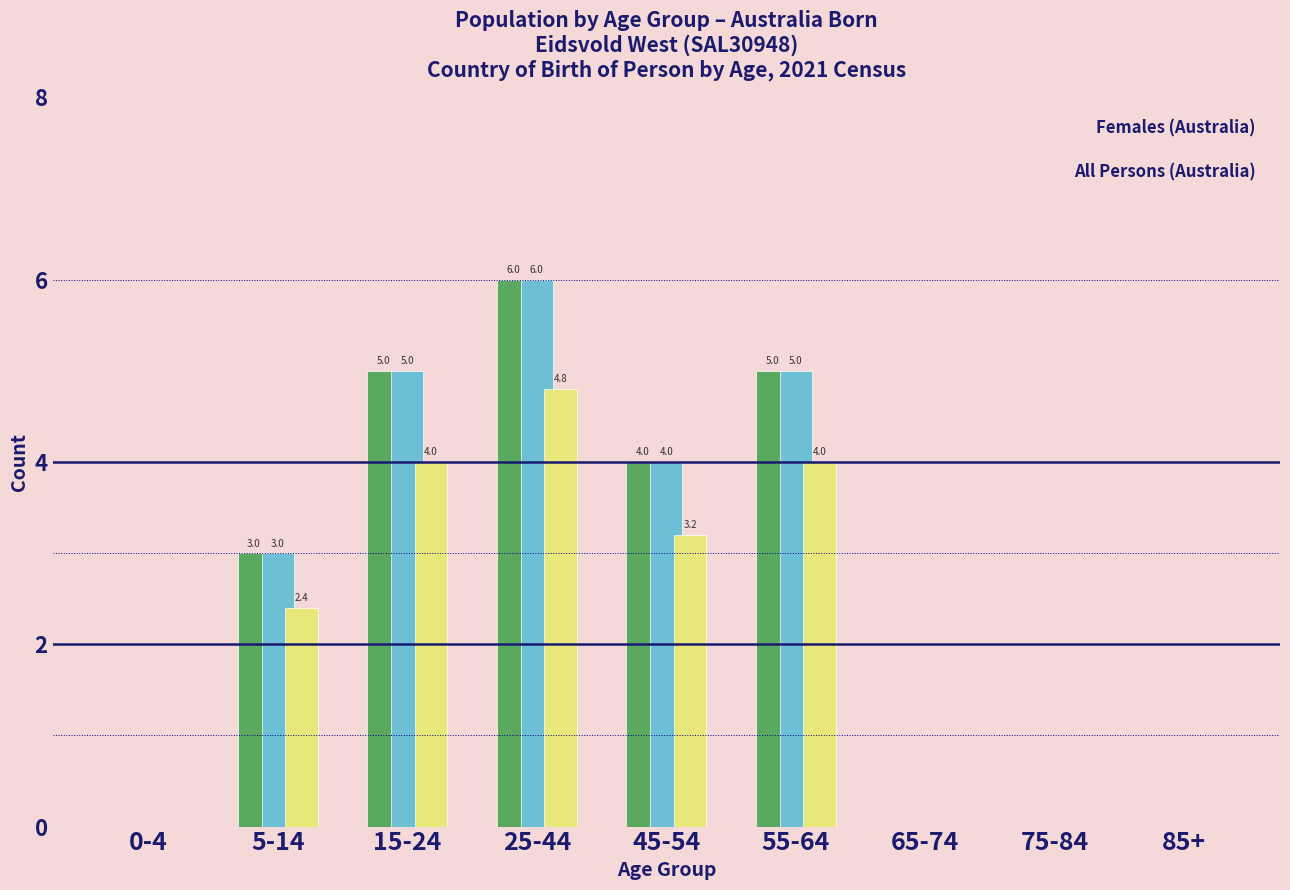

At which category is the sum across all series the highest?

25-44